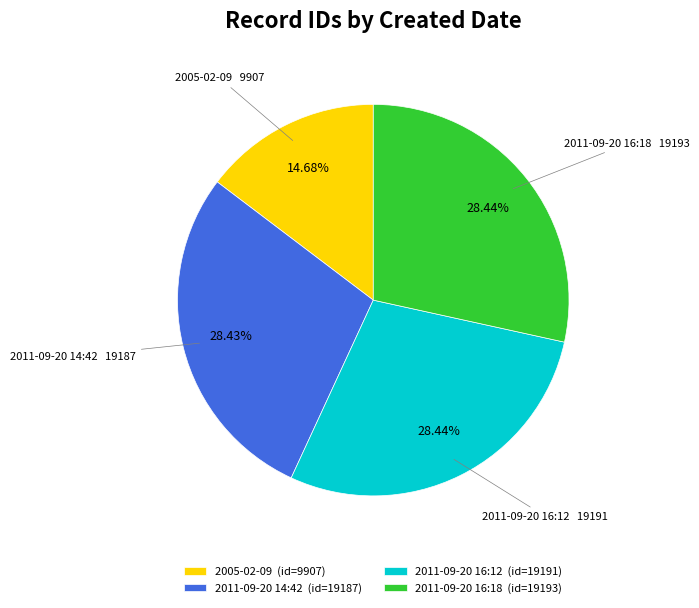

Does any single category account for the majority?

No